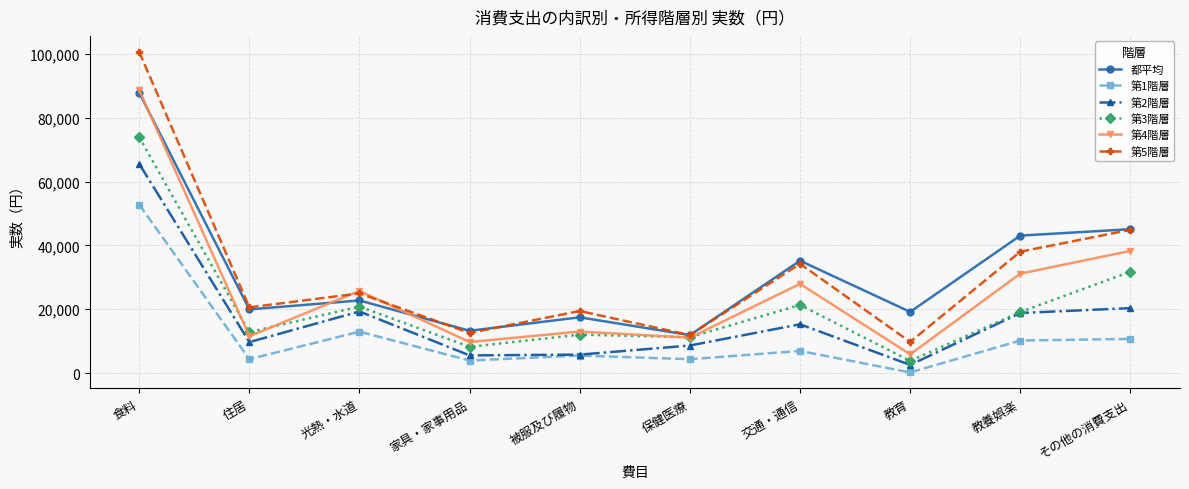

What is the spread (max minus min) of values at 交通・通信?

28271